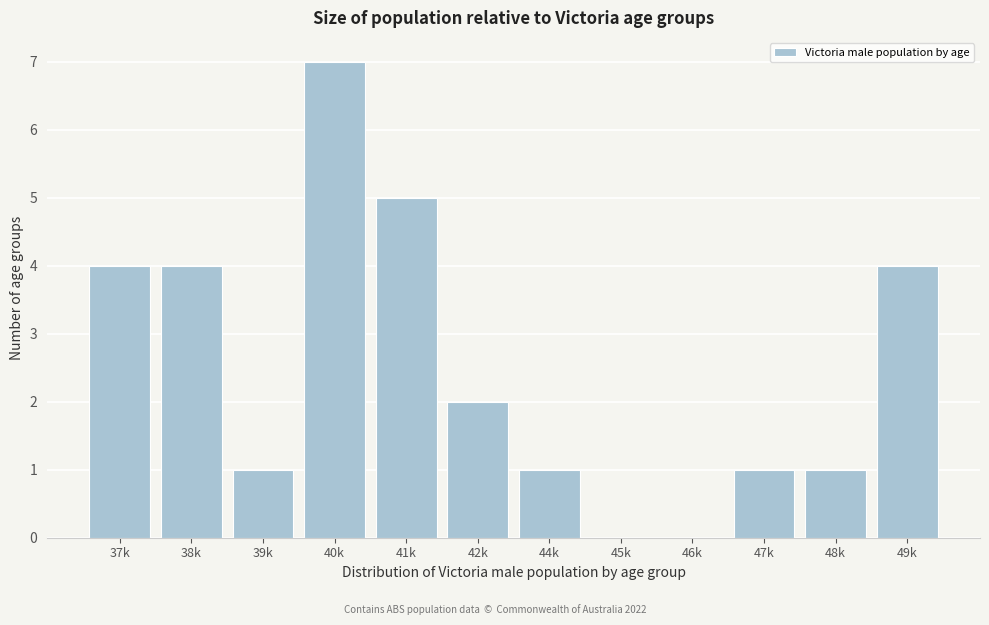

Reading left to right, what are all the values shown in this chart?

37k=4	38k=4	39k=1	40k=7	41k=5	42k=2	44k=1	45k=0	46k=0	47k=1	48k=1	49k=4